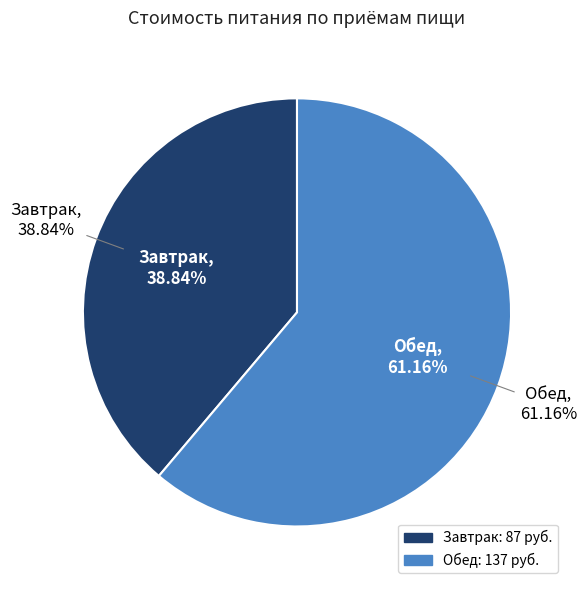

What is the largest slice in the pie chart?

Обед